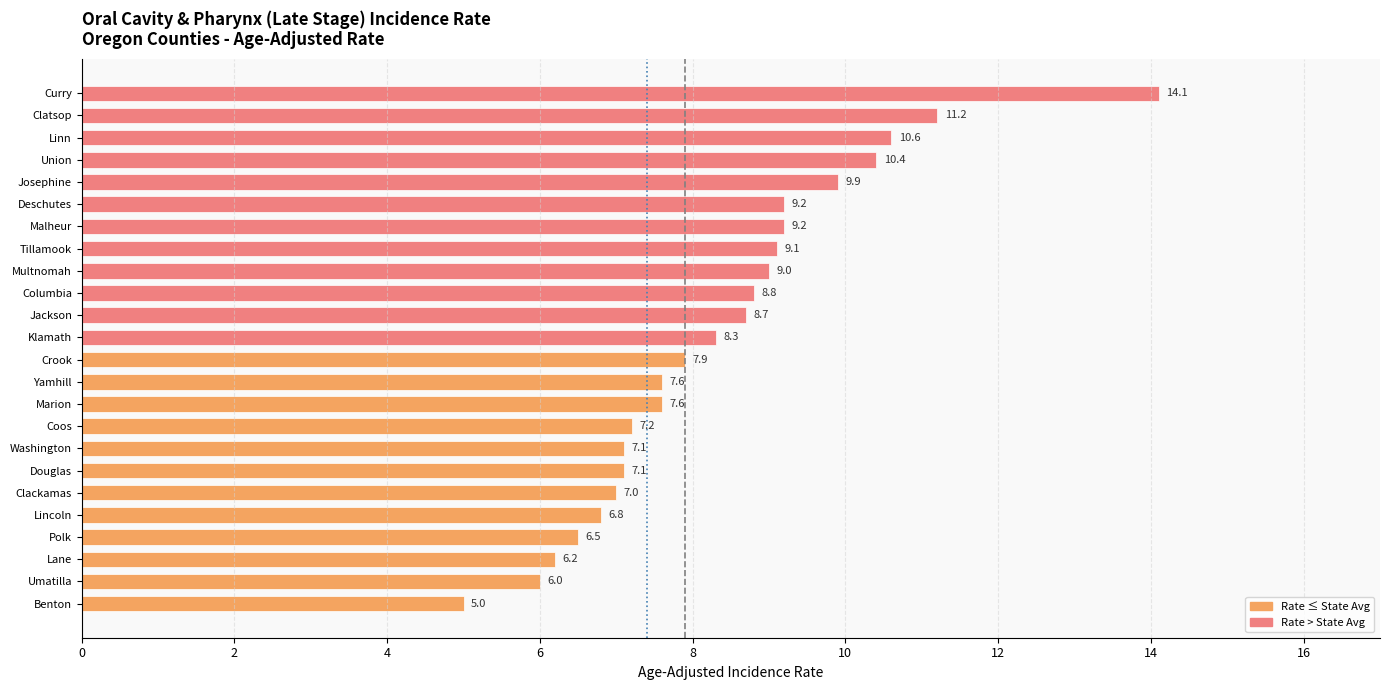

Where is the data nearest to the value 9?

Multnomah